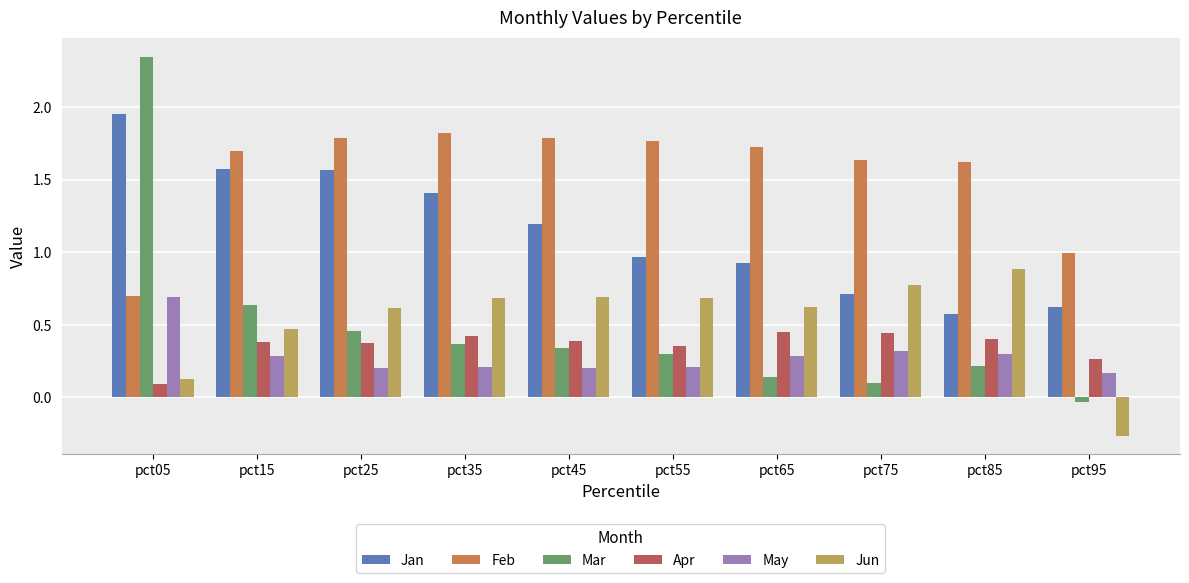

Which series has the widest spread of values?

Mar